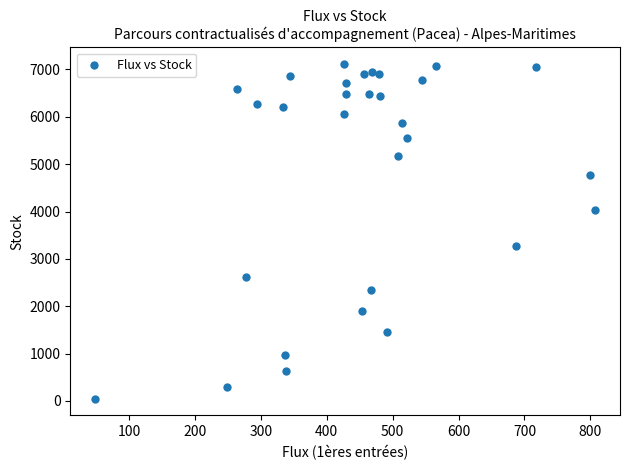

What Y value in the scatter plot is closest to 3580?

3271